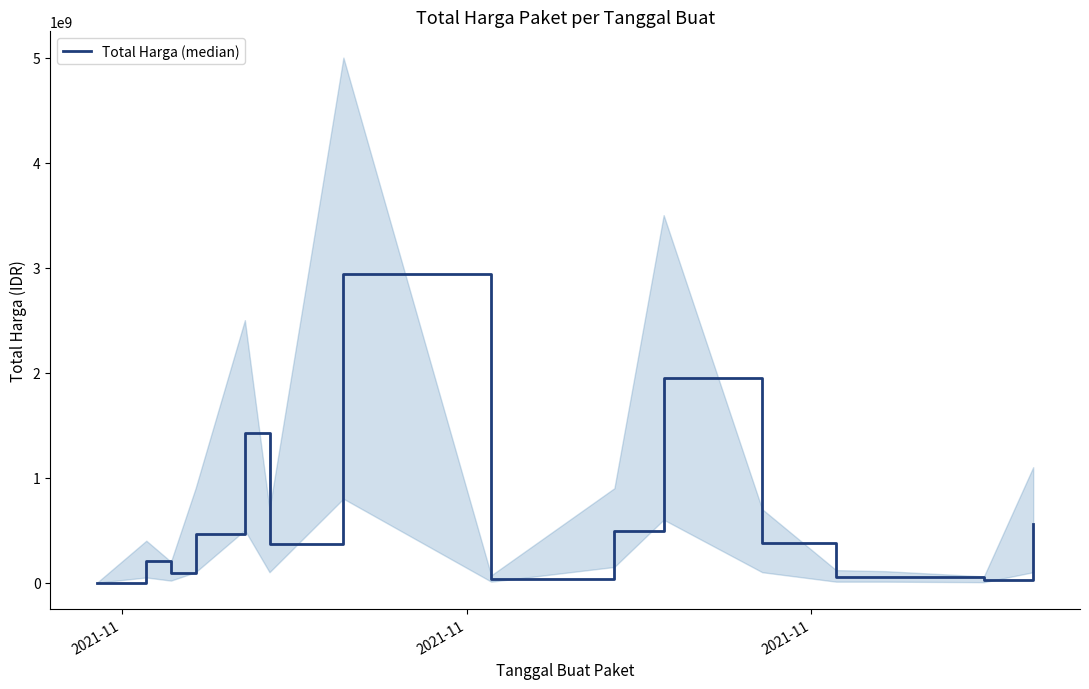

How many points are lower than both their immediate neighbors (excluding endpoints)?

4